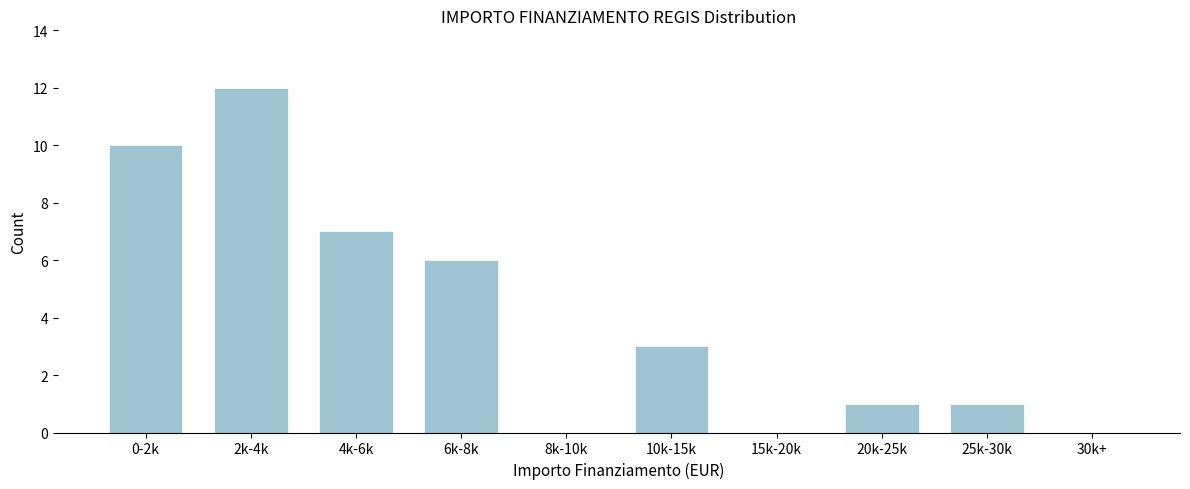

Reading left to right, transcribe all the data shown in this chart.

0-2k=10	2k-4k=12	4k-6k=7	6k-8k=6	8k-10k=0	10k-15k=3	15k-20k=0	20k-25k=1	25k-30k=1	30k+=0